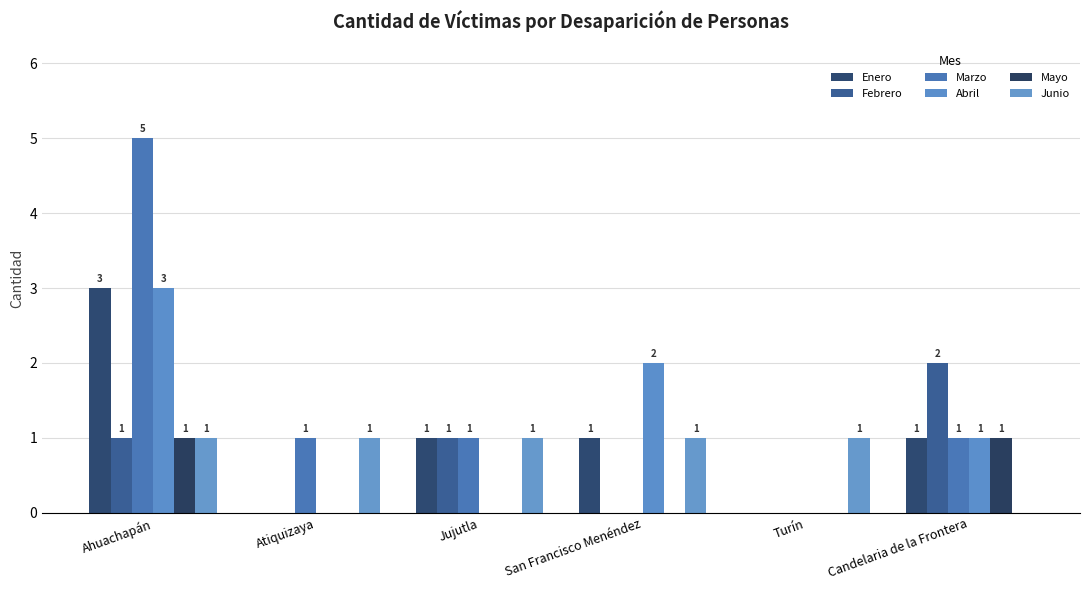

What is the spread (max minus min) of values at Turín?

1